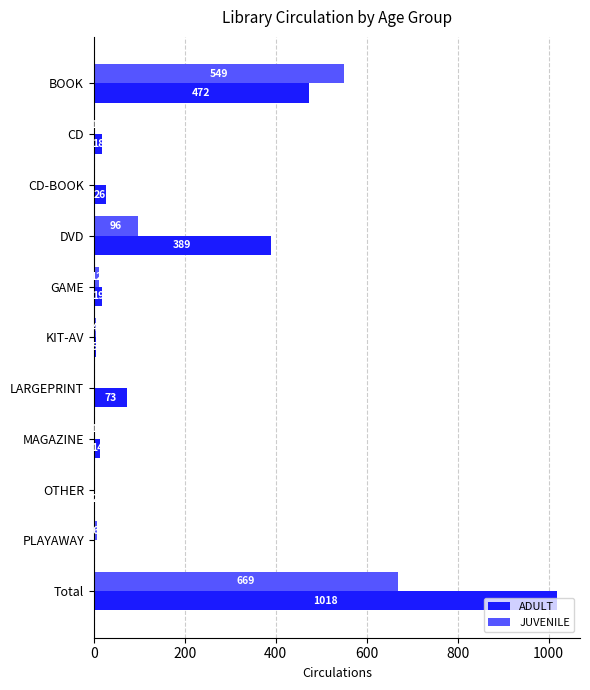

Which category has the highest value in the JUVENILE series?

Total